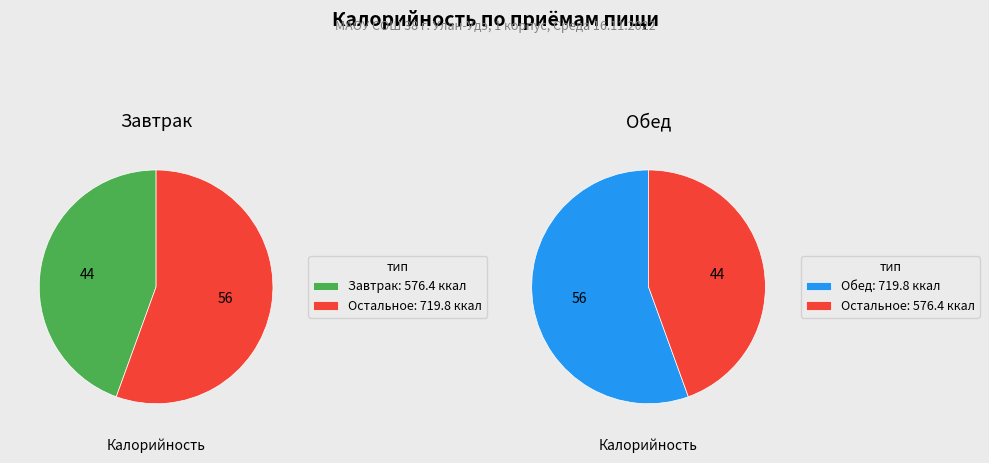

To the nearest percent, what is the combined percentage of Обед and Завтрак?

100%